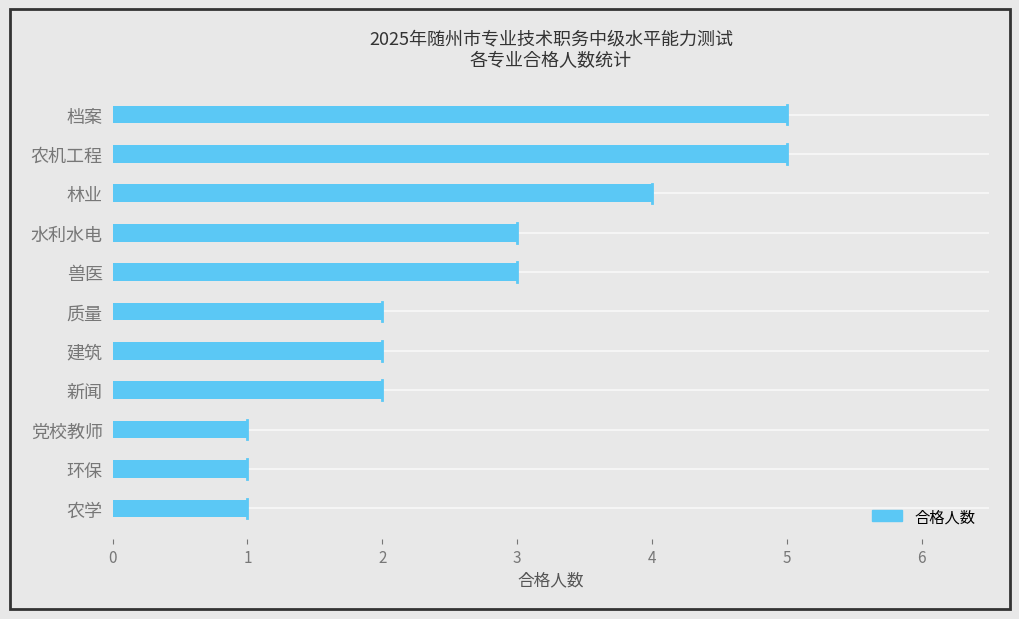

The chart shows a value of 2 at 新闻. True or false?

True